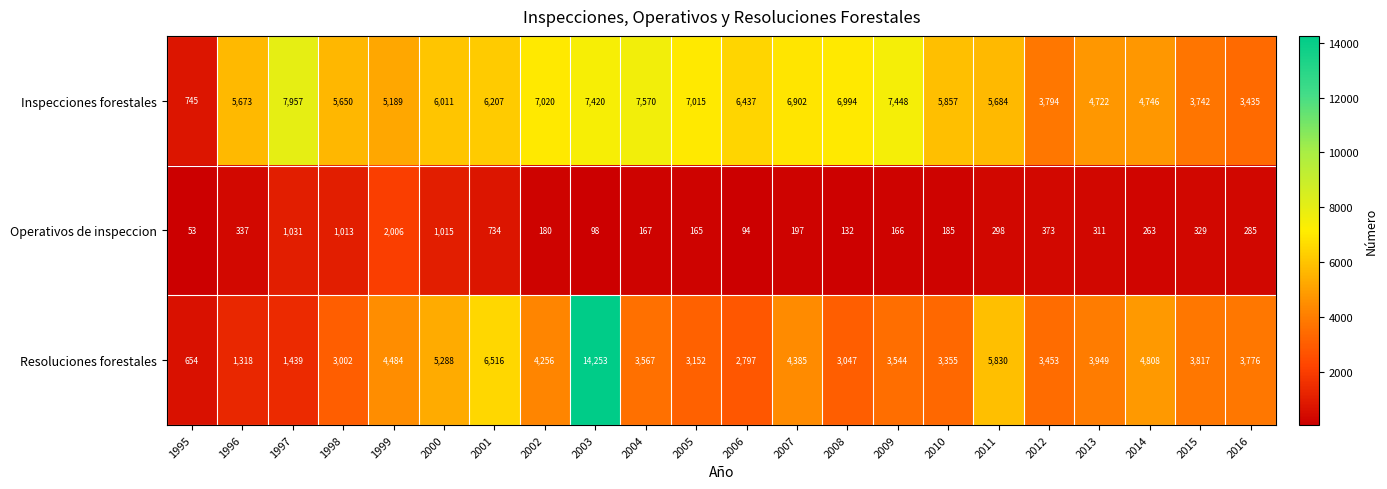

What is the difference between the Operativos de inspeccion values at 2015 and 1996?

8